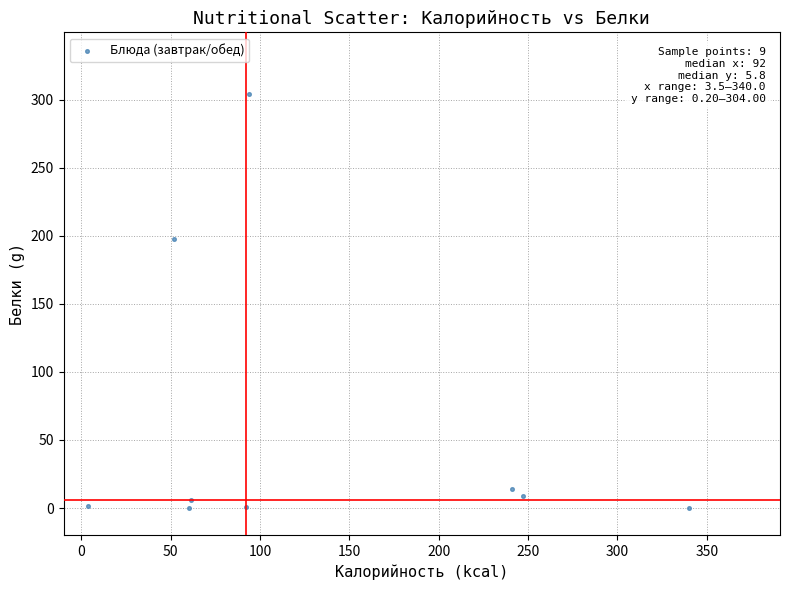

What is the range of X values (max minus min)?

336.5